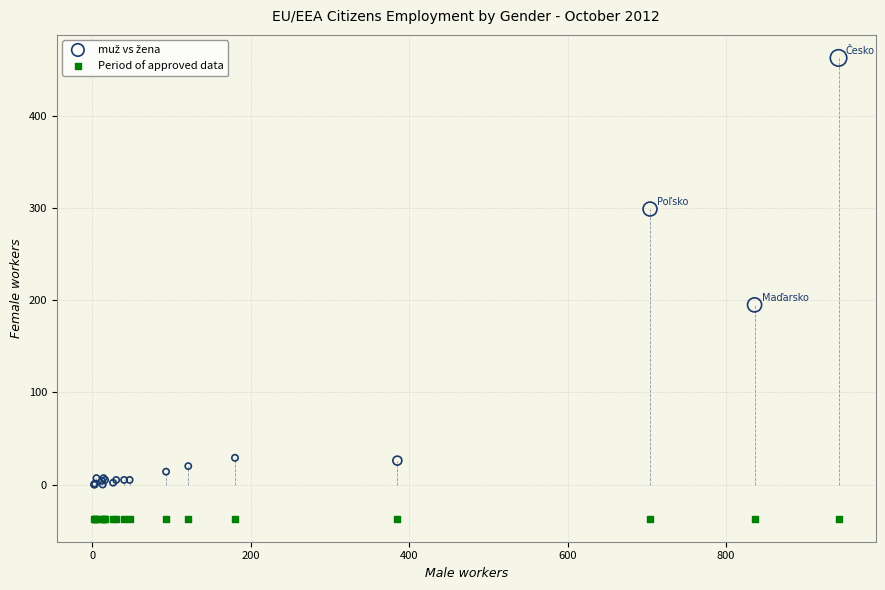

Which series reaches the minimum Y coordinate?

Period of approved data